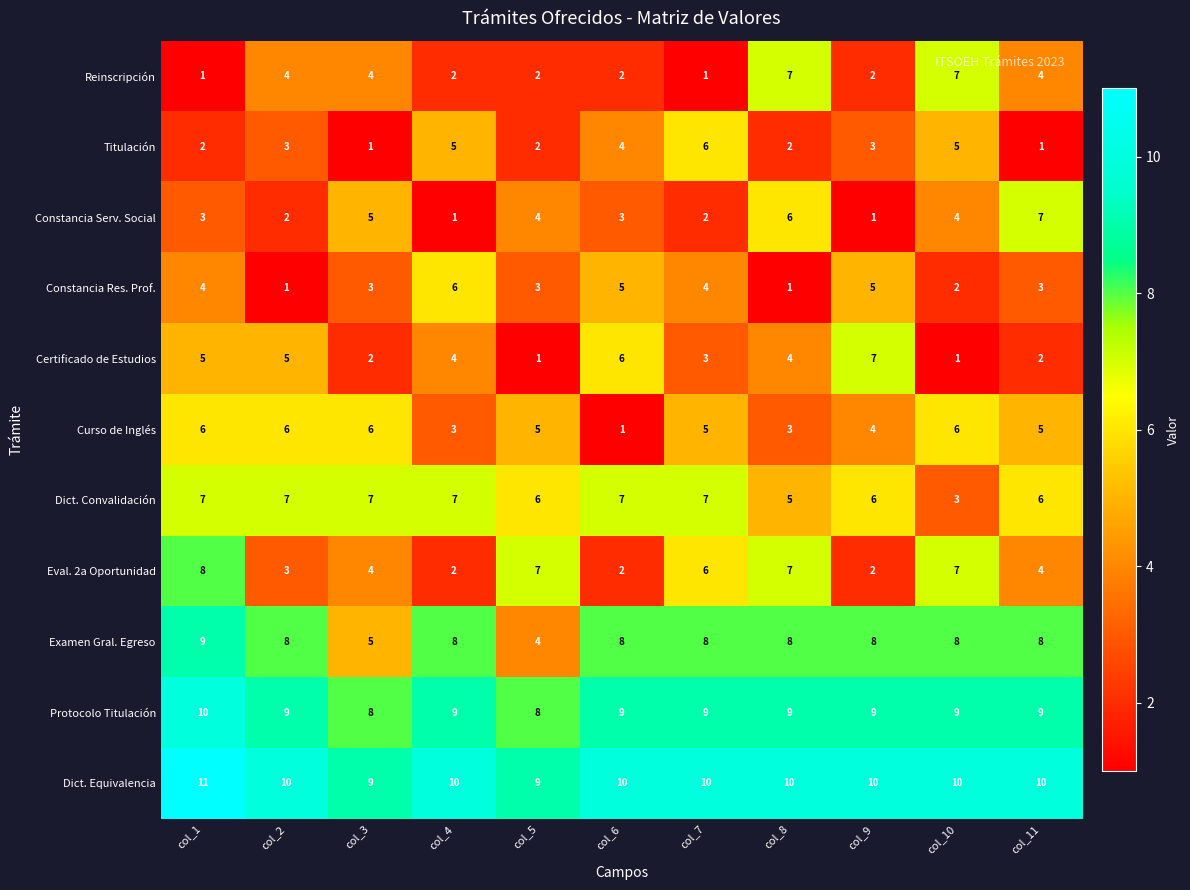

How many Reinscripción values are between 2 and 4?

7